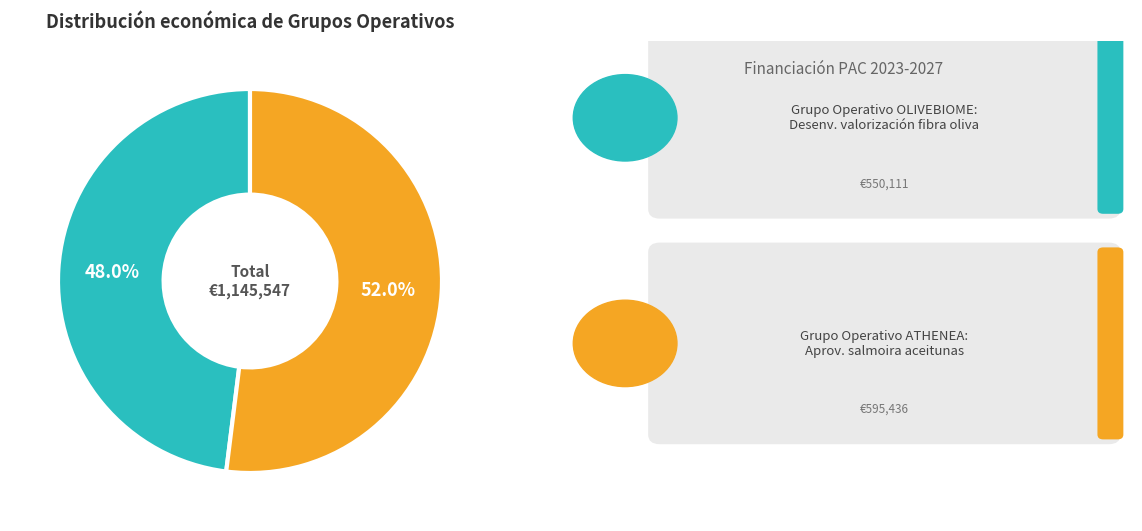

Is there a majority slice in this chart?

Yes